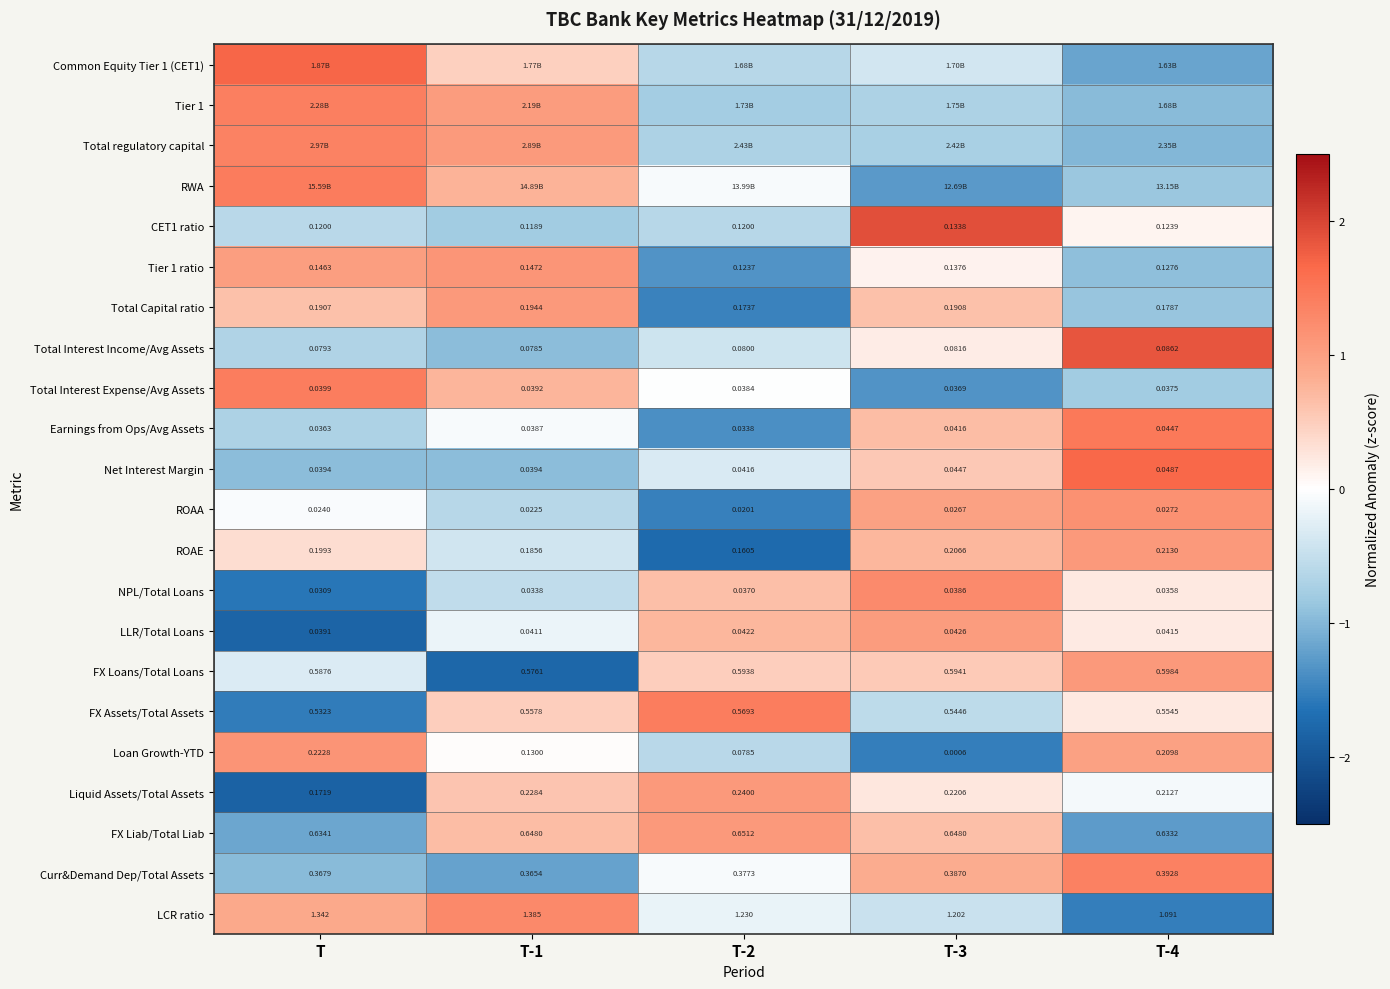

How many data points in Net Interest Margin are above 0?

2